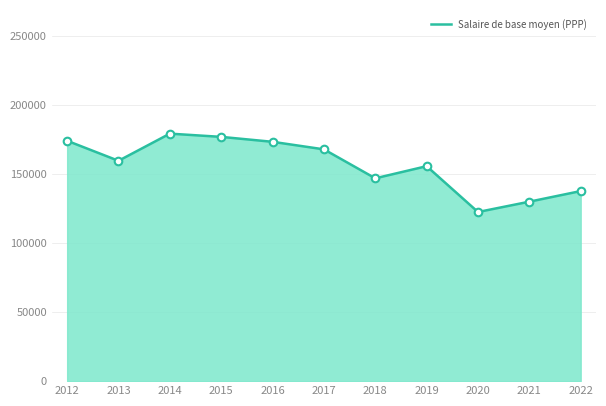

What is the change in value from 2019 to 2021?

-25716